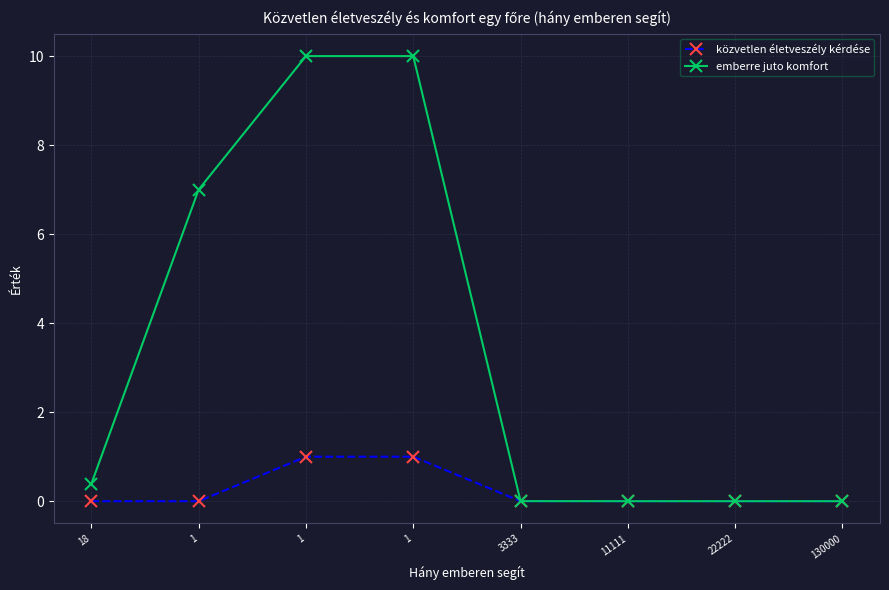

What are all the series names shown in the legend?

közvetlen életveszély kérdése, emberre juto komfort